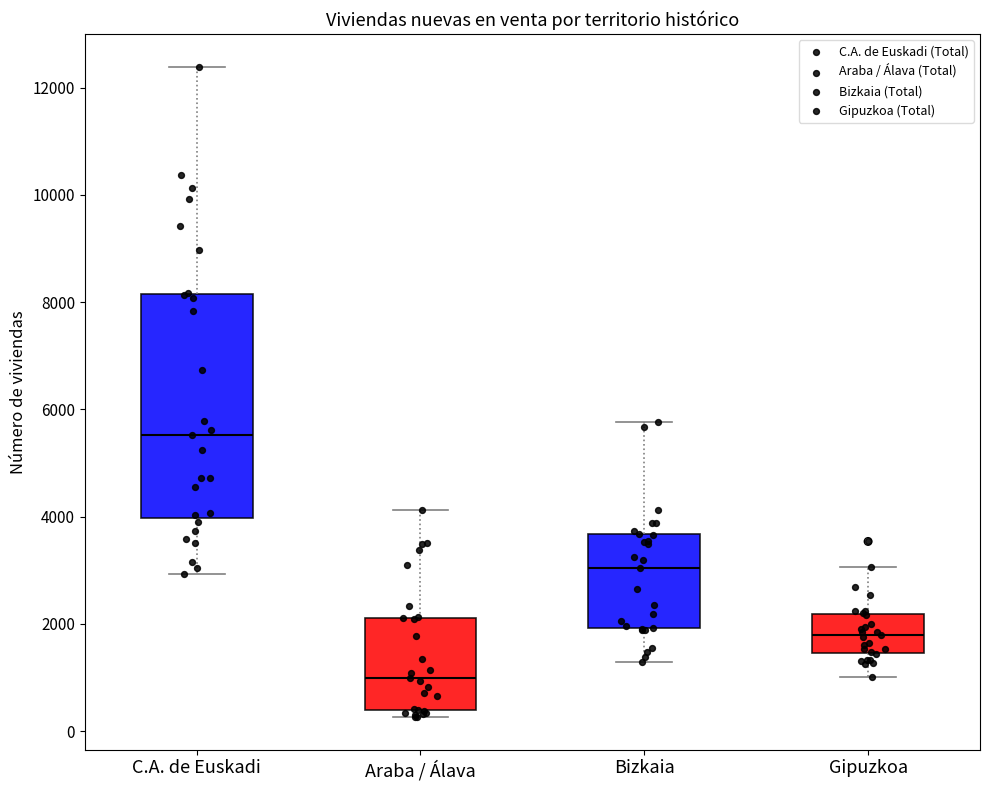

Which box is the tallest, from its lower edge to its upper edge?

C.A. de Euskadi